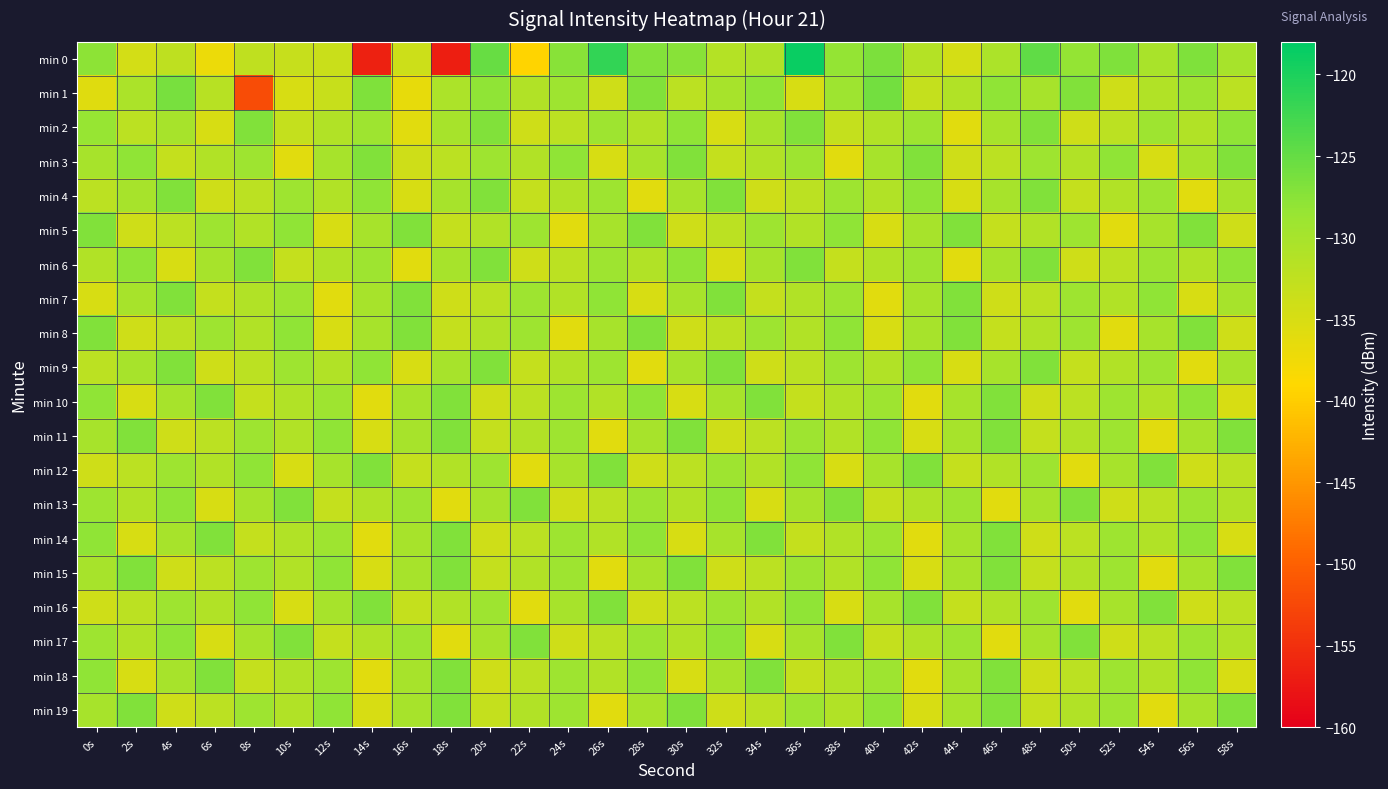

Rank the series at 38s from highest to lowest value.

min 13, min 17, min 5, min 8, min 0, min 1, min 4, min 7, min 9, min 10, min 11, min 14, min 15, min 18, min 19, min 2, min 6, min 12, min 16, min 3